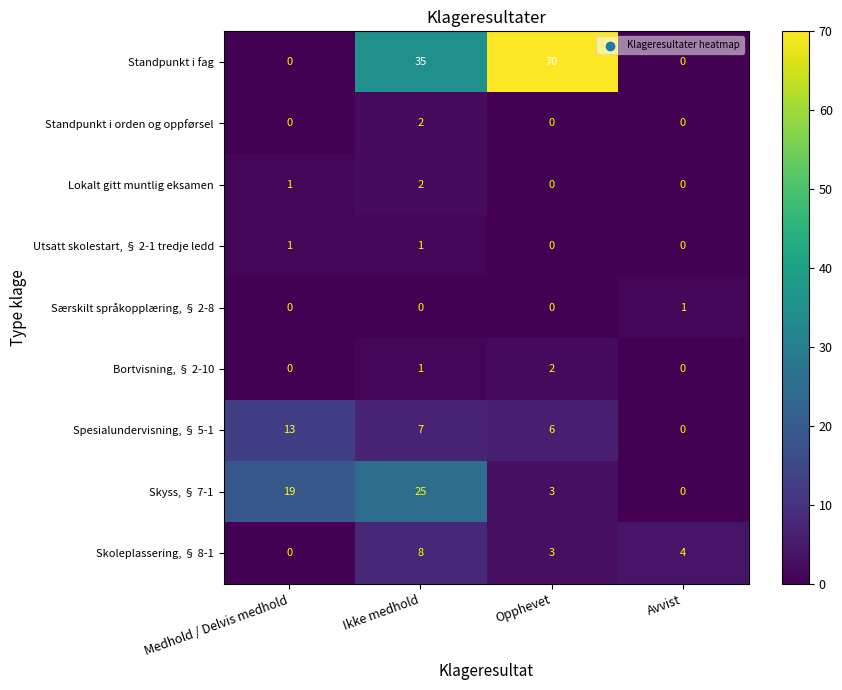

Count the Utsatt skolestart, § 2-1 tredje ledd values in the range 0 to 1.

4